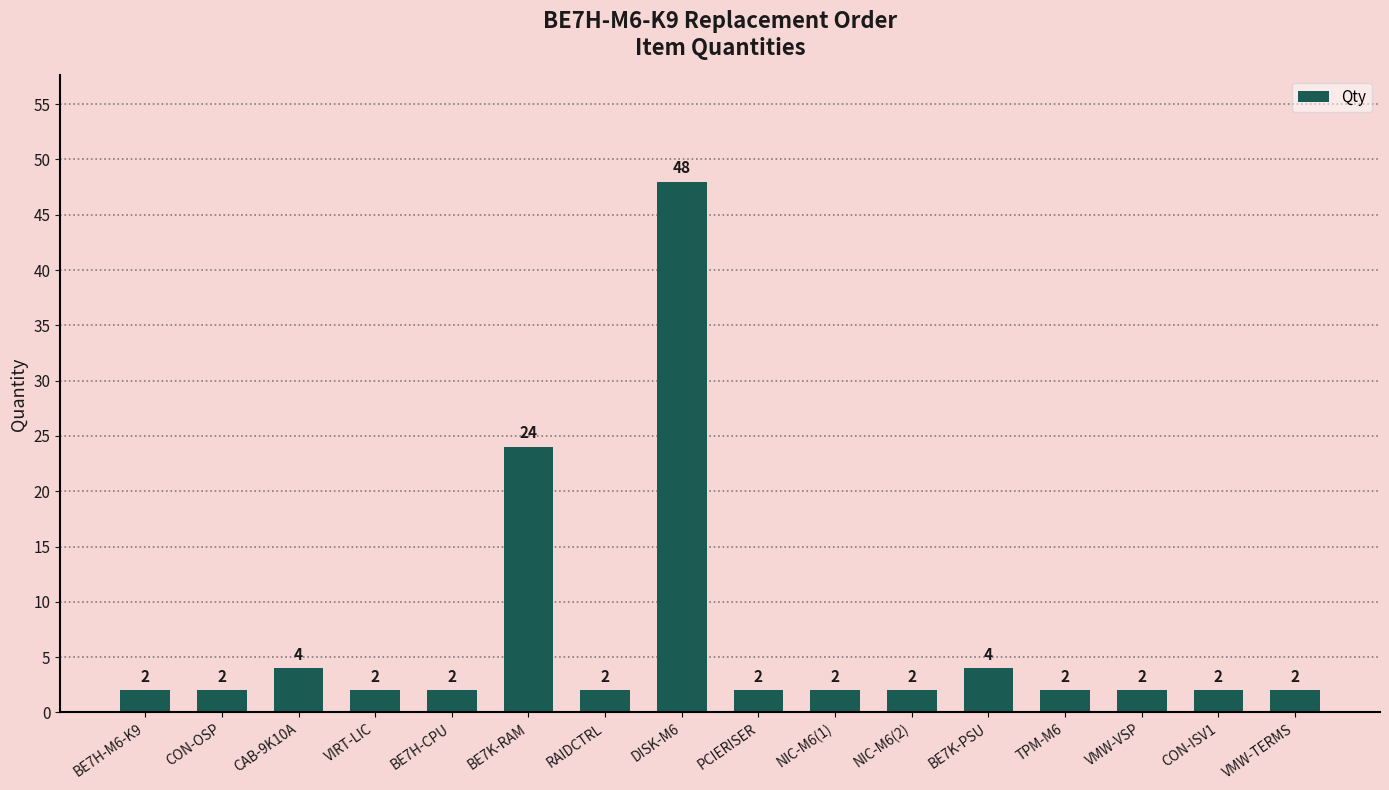

Reading left to right, extract all data points from this chart.

2	2	4	2	2	24	2	48	2	2	2	4	2	2	2	2